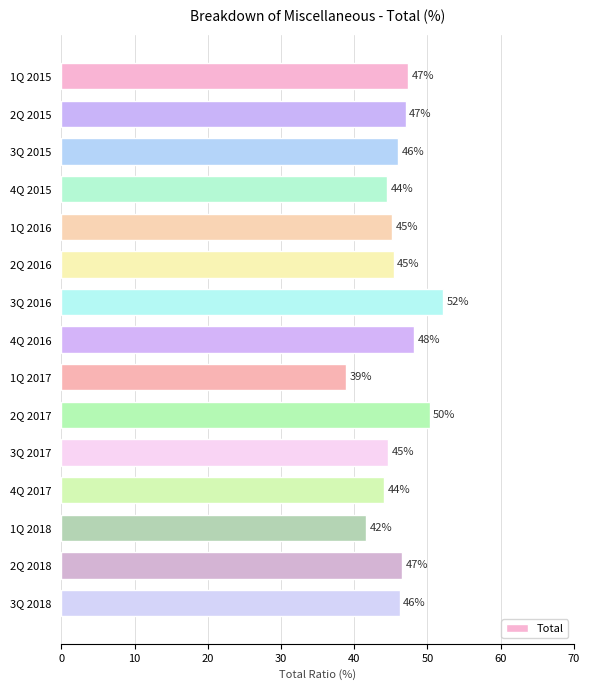

How many bars are there in total?

15